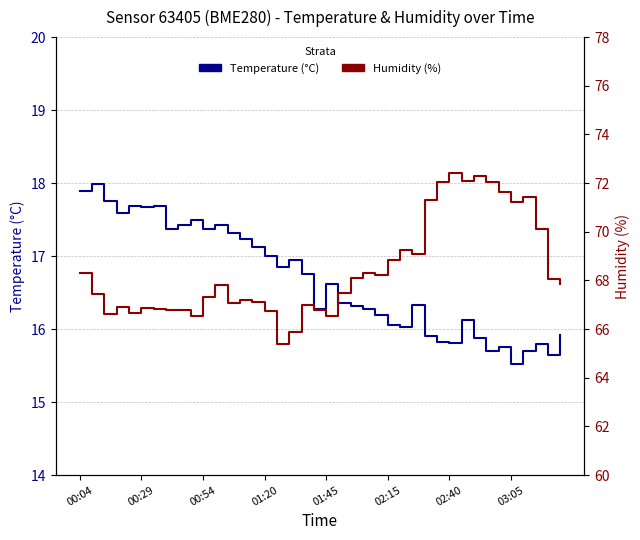

Does the chart display data point markers on the line(s)?

No